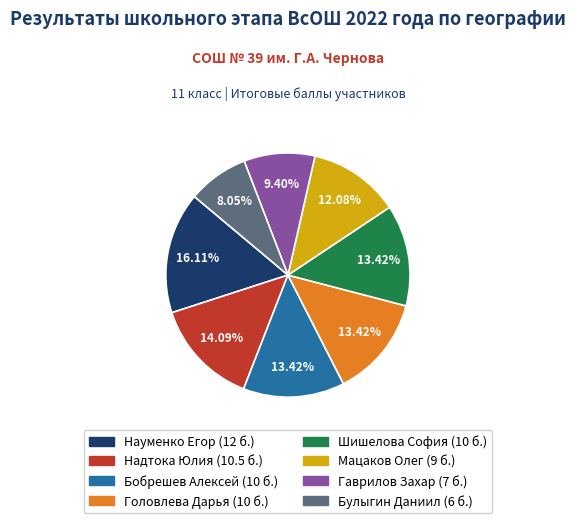

What is the ratio of the value at Булыгин Даниил to the value at Науменко Егор?

0.5